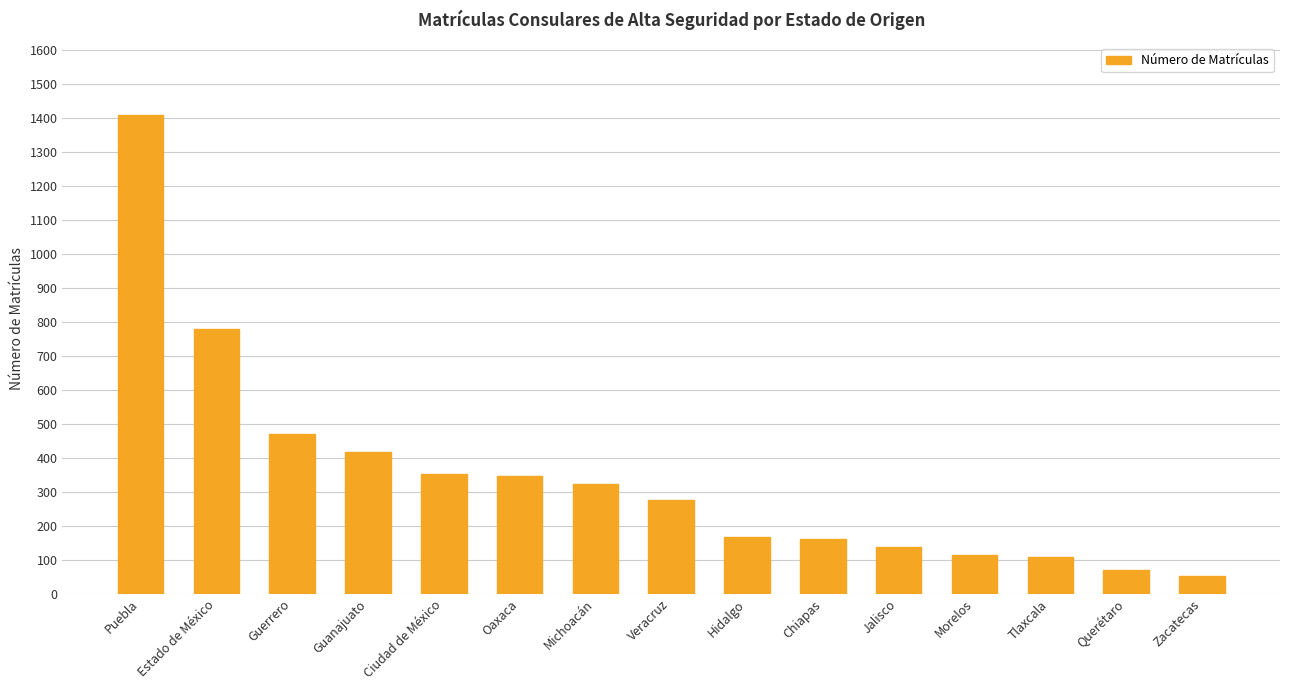

What is the sum of all values?

5178